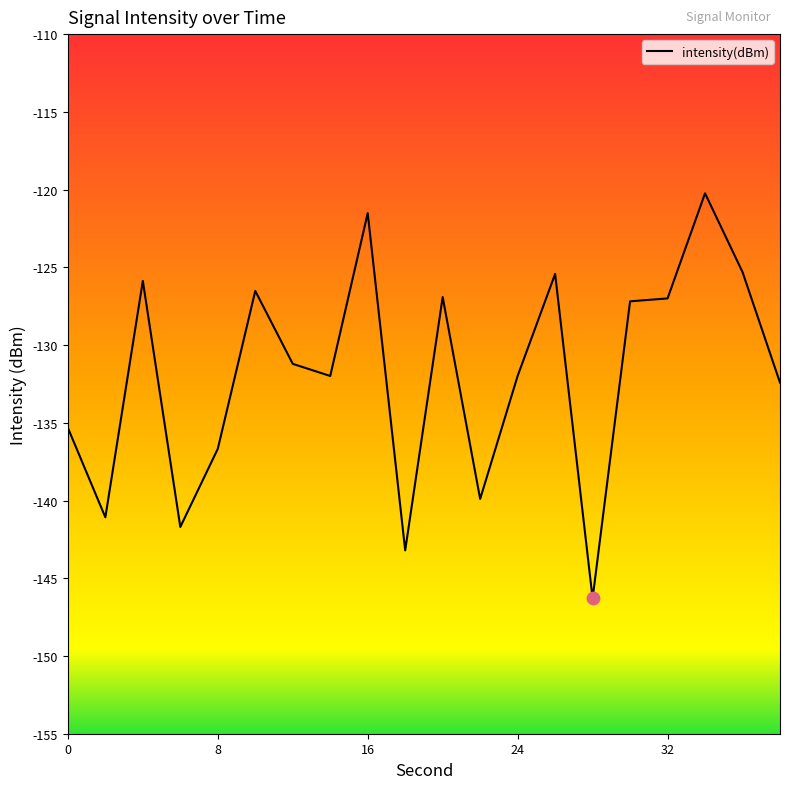

What is the maximum value shown in the chart?

-120.2